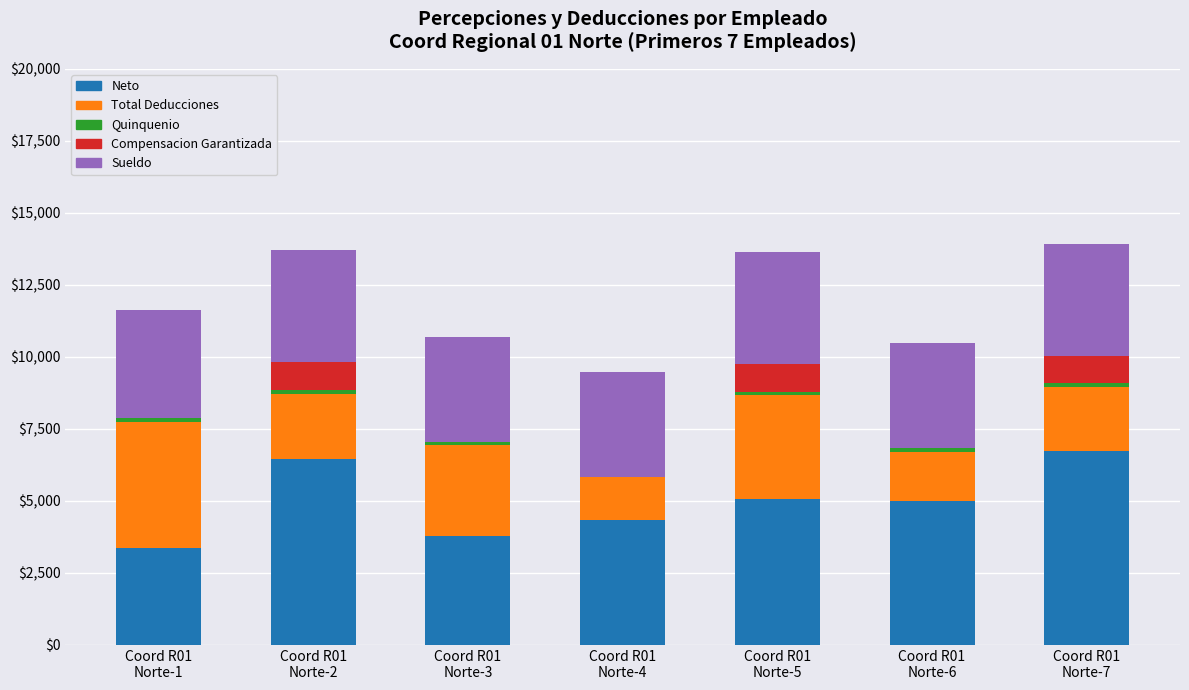

What is the maximum value for Neto?

6725.8